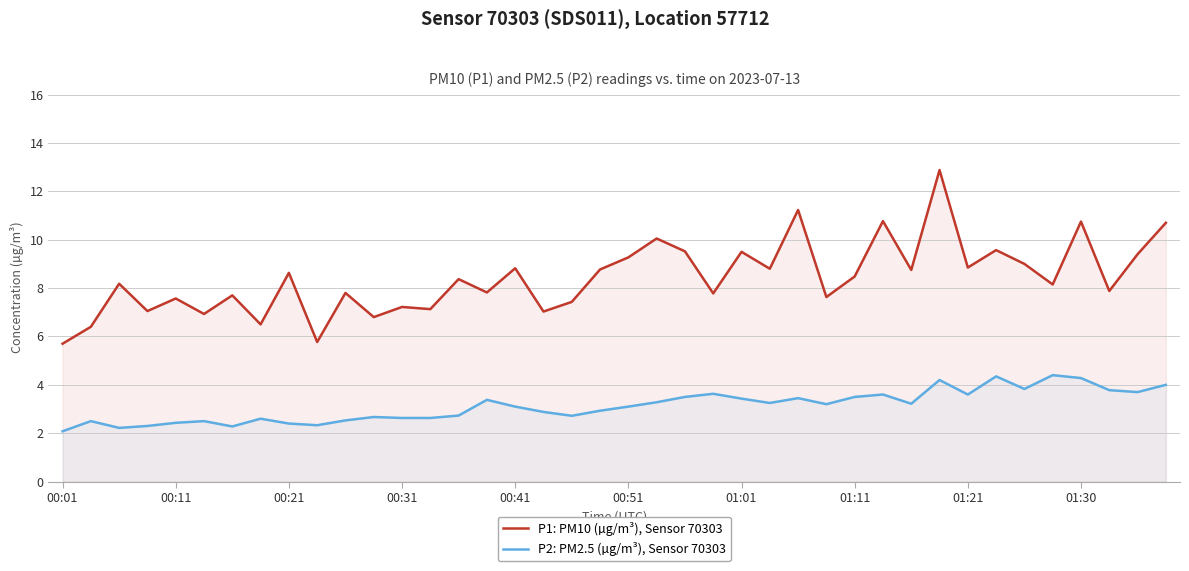

How many lines are shown in the chart?

2